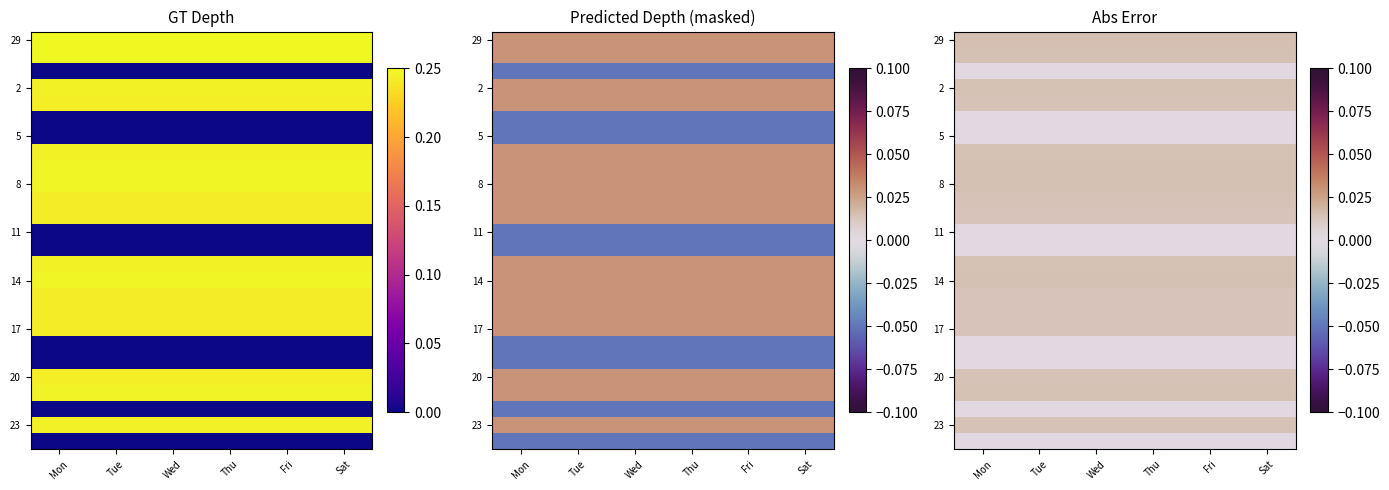

At how many categories does at least one series exceed 0?

6